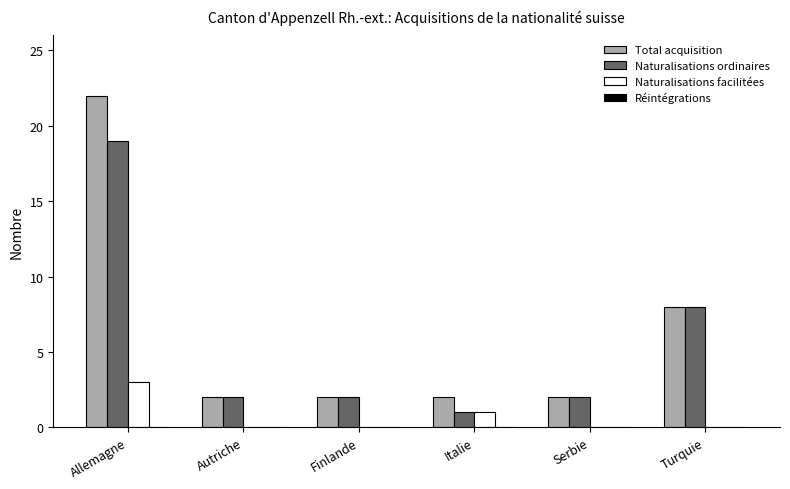

What is the total value across all series at Italie?

4